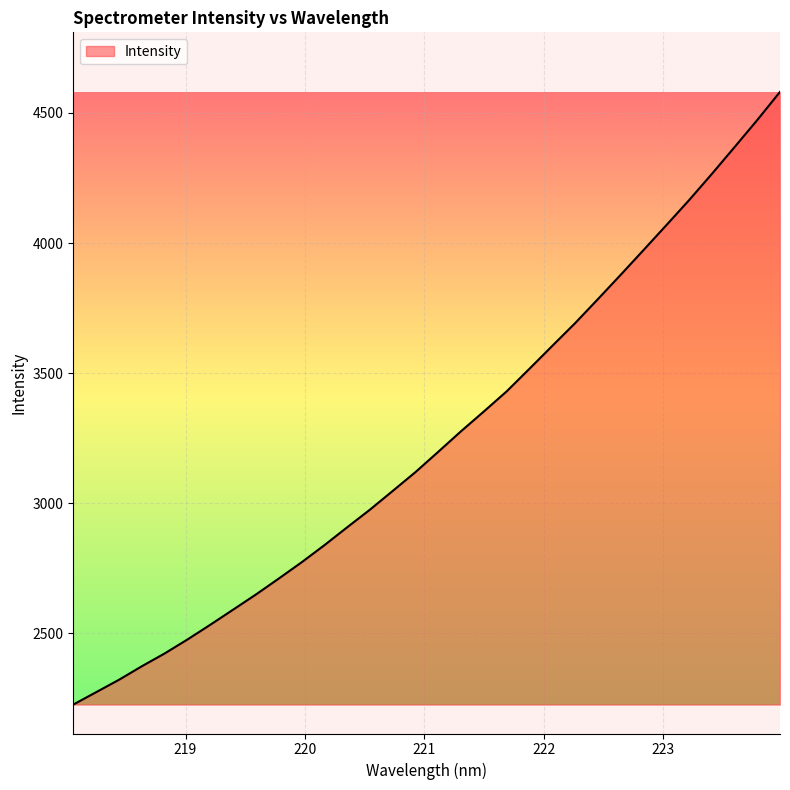

What is the greatest value displayed?

4581.1